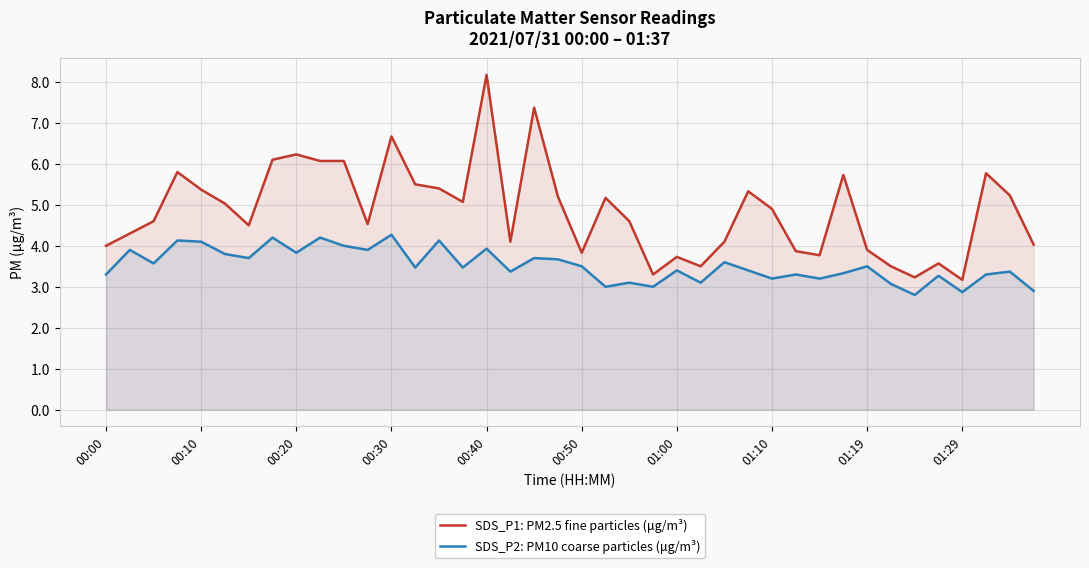

At 00:50, list the series in order from smallest to largest.

SDS_P2: PM10 coarse particles (μg/m³), SDS_P1: PM2.5 fine particles (μg/m³)